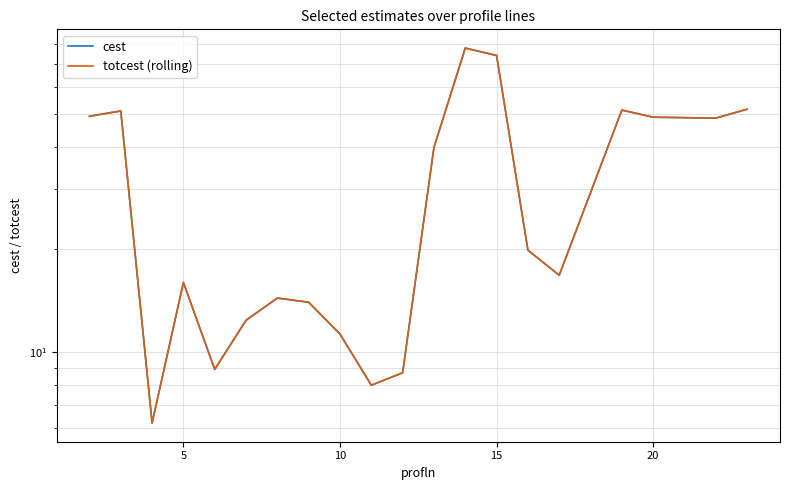

Which series has the largest total across all categories?

cest